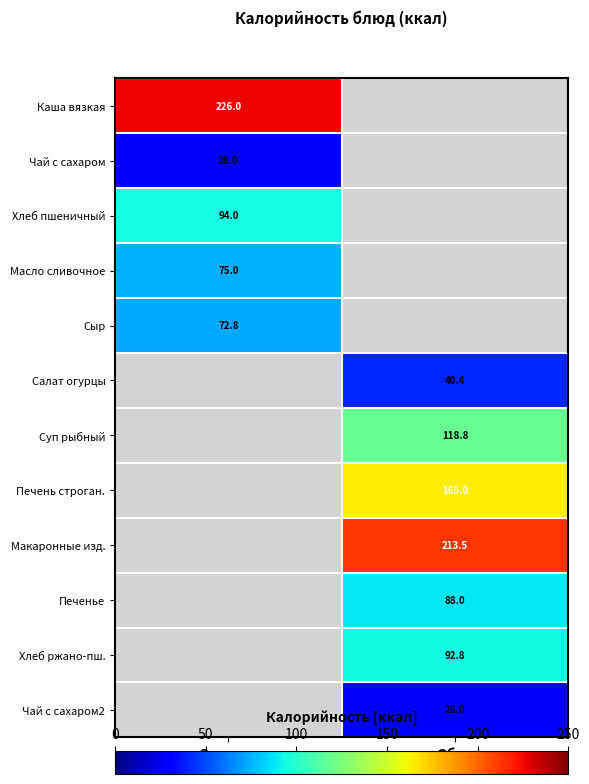

Is the value of Салат огурцы at Обед greater than the value of Хлеб ржано-пш. at Обед?

No